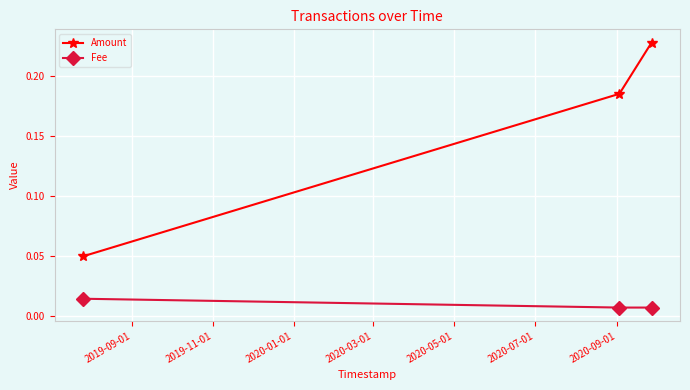

Which series has the largest total across all categories?

Amount